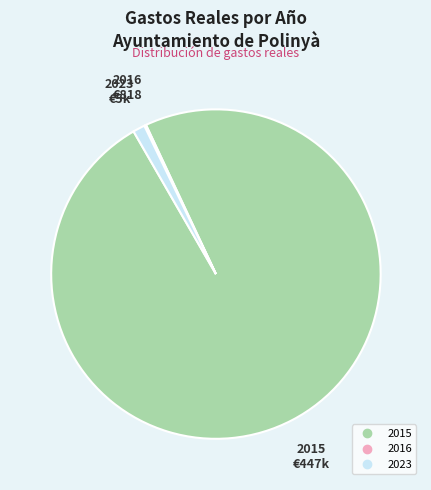

Between 2023 and 2015, which is larger?

2015